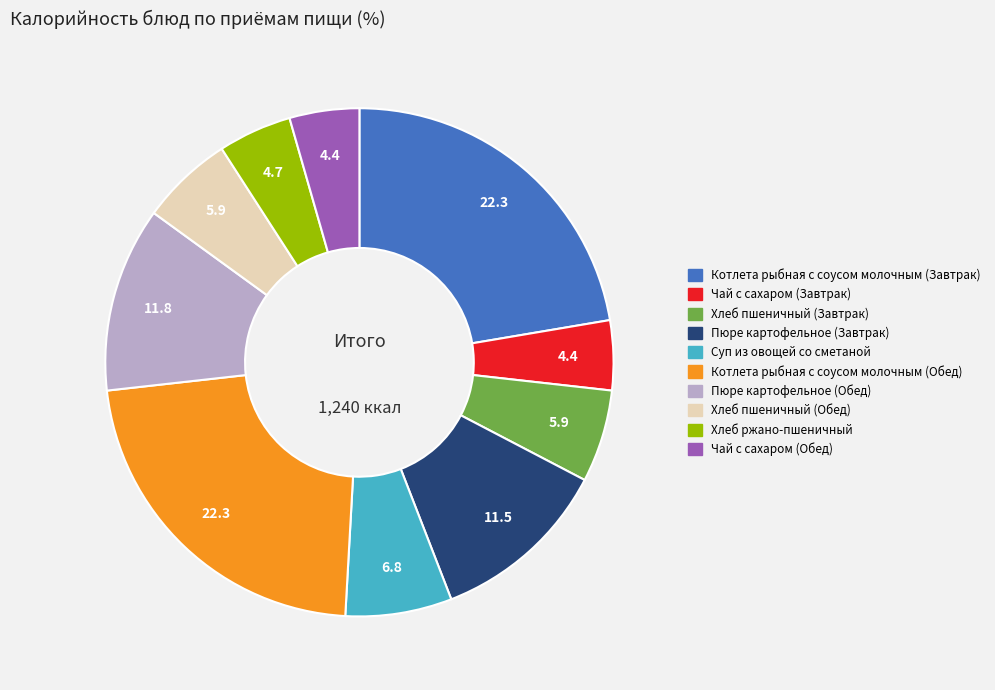

Between Суп из овощей со сметаной and Хлеб ржано-пшеничный, which is larger?

Суп из овощей со сметаной